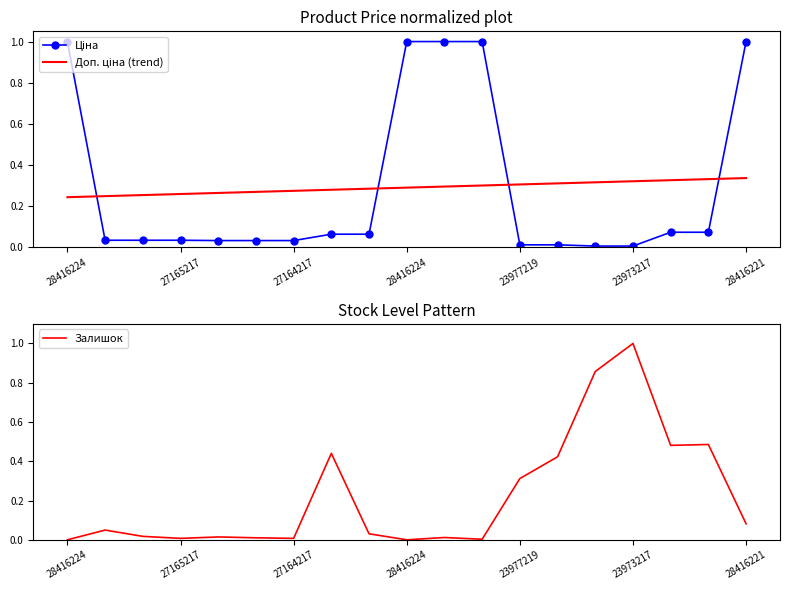

What is the sum of all Залишок values?

4.2